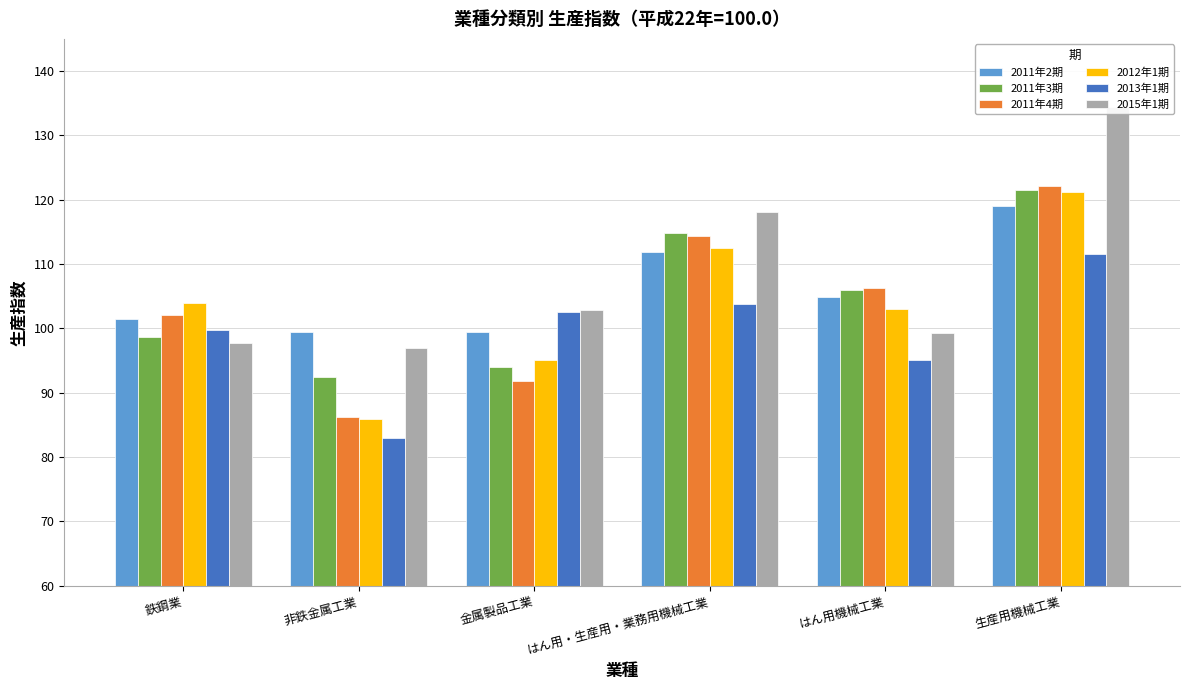

Count the number of data series in this chart.

6